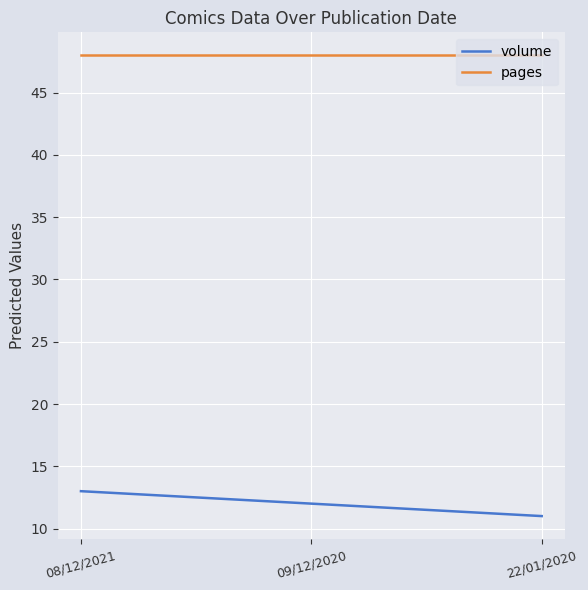

Which series has the largest total across all categories?

pages